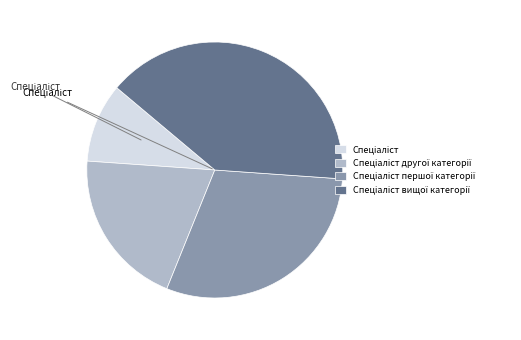

How many segments does this pie chart have?

4